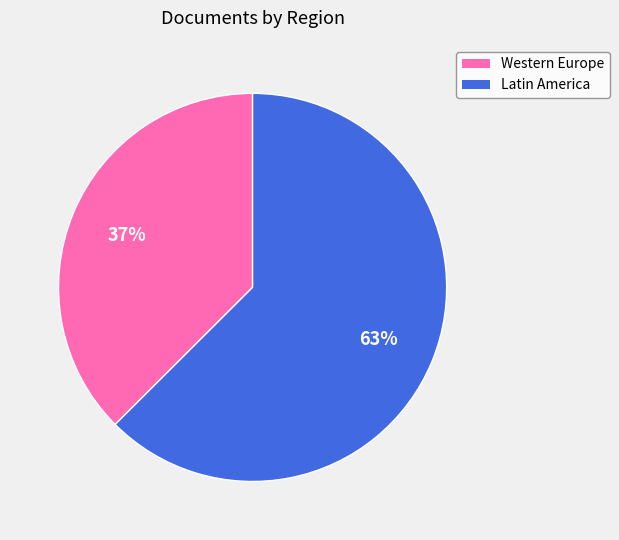

Does any single category account for the majority?

Yes